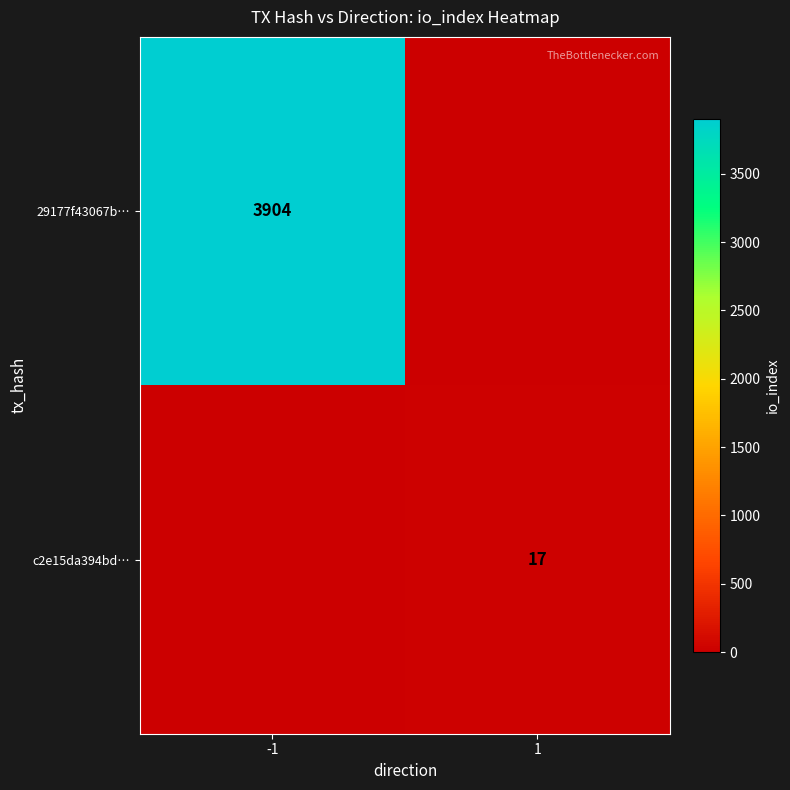

The 29177f43067b… series shows 3904 at -1. True or false?

True